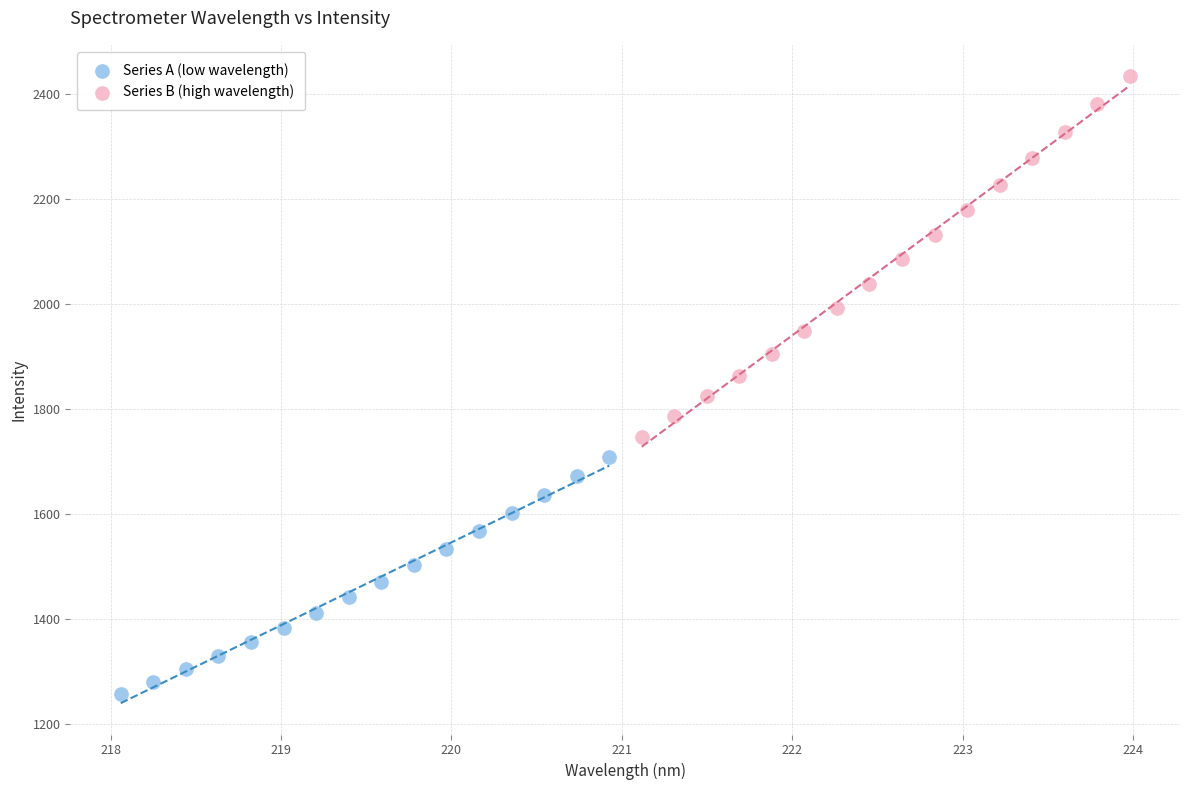

What are all the series names shown in the legend?

Series A (low wavelength), Series B (high wavelength)